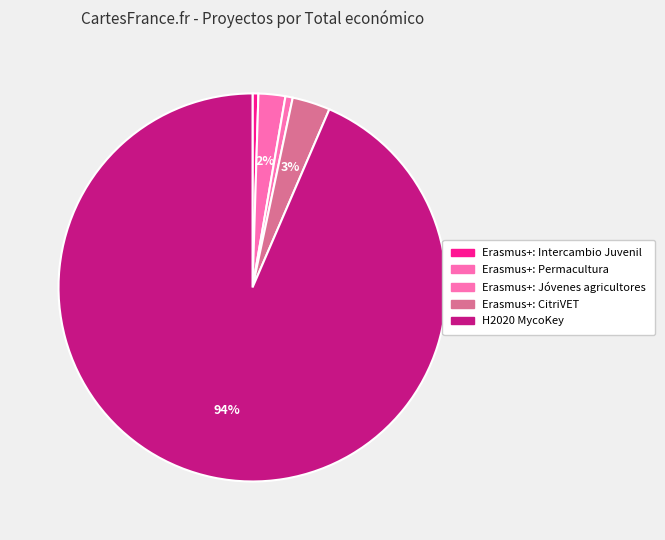

Which category has the biggest portion of the pie?

H2020 MycoKey